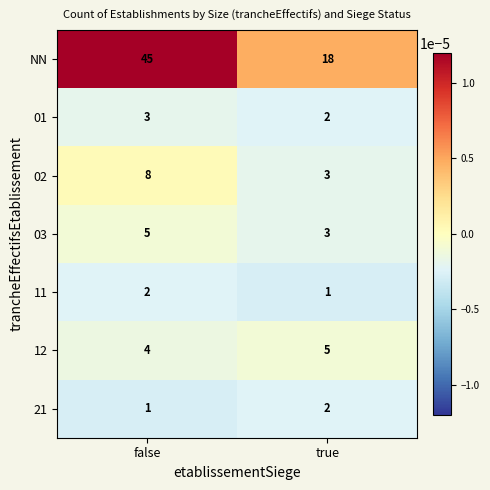

Between false and true, which series saw the biggest shift?

NN